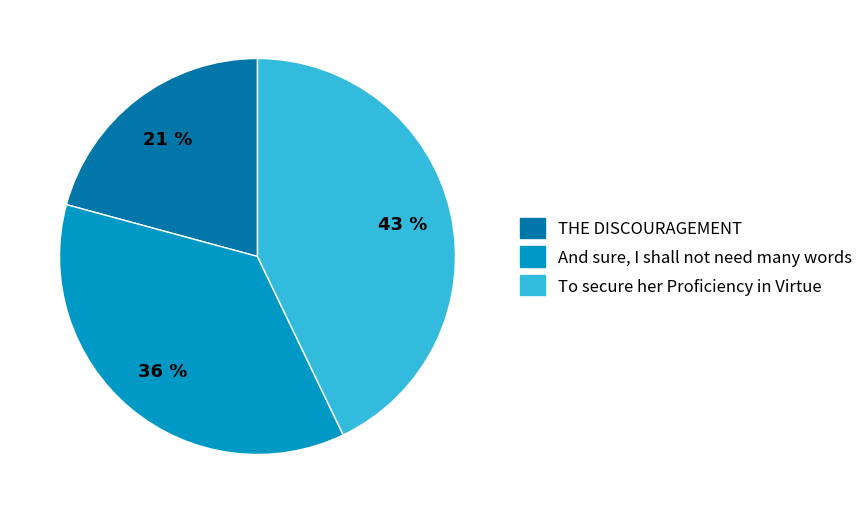

Which slice is the largest?

To secure her Proficiency in Virtue